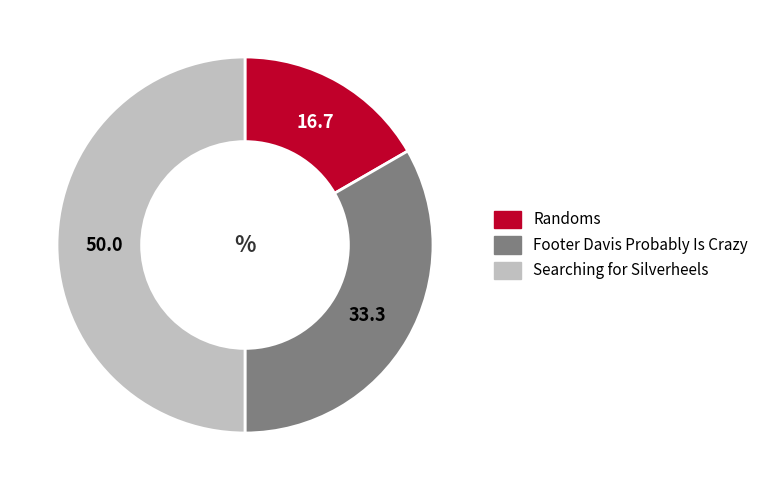

Which slice is the smallest?

Randoms